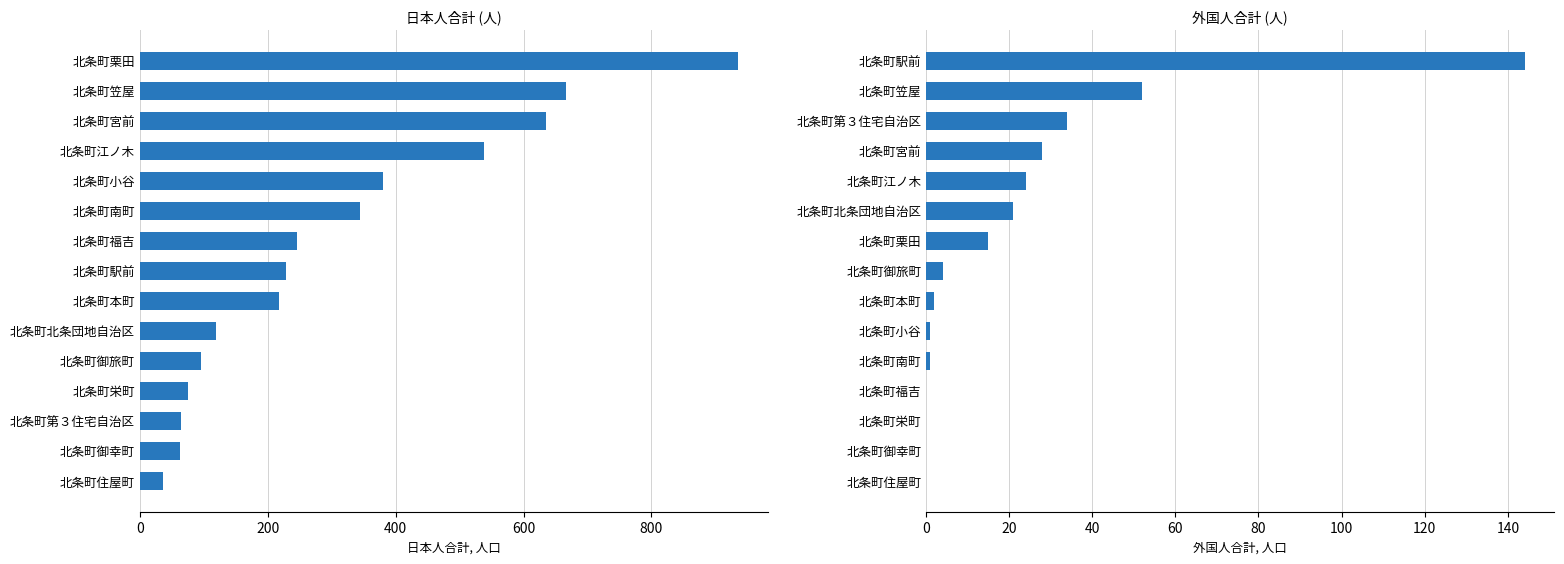

The value of 外国人合計 at 北条町御幸町 is 63. True or false?

False